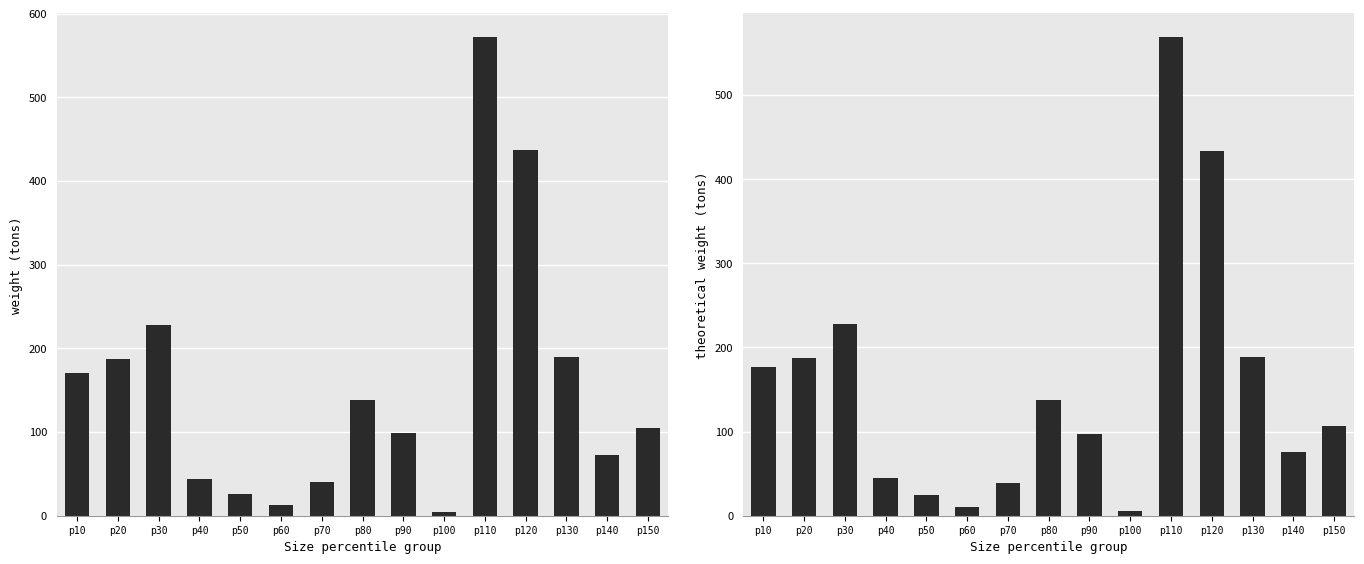

Which series has the largest total across all categories?

weight